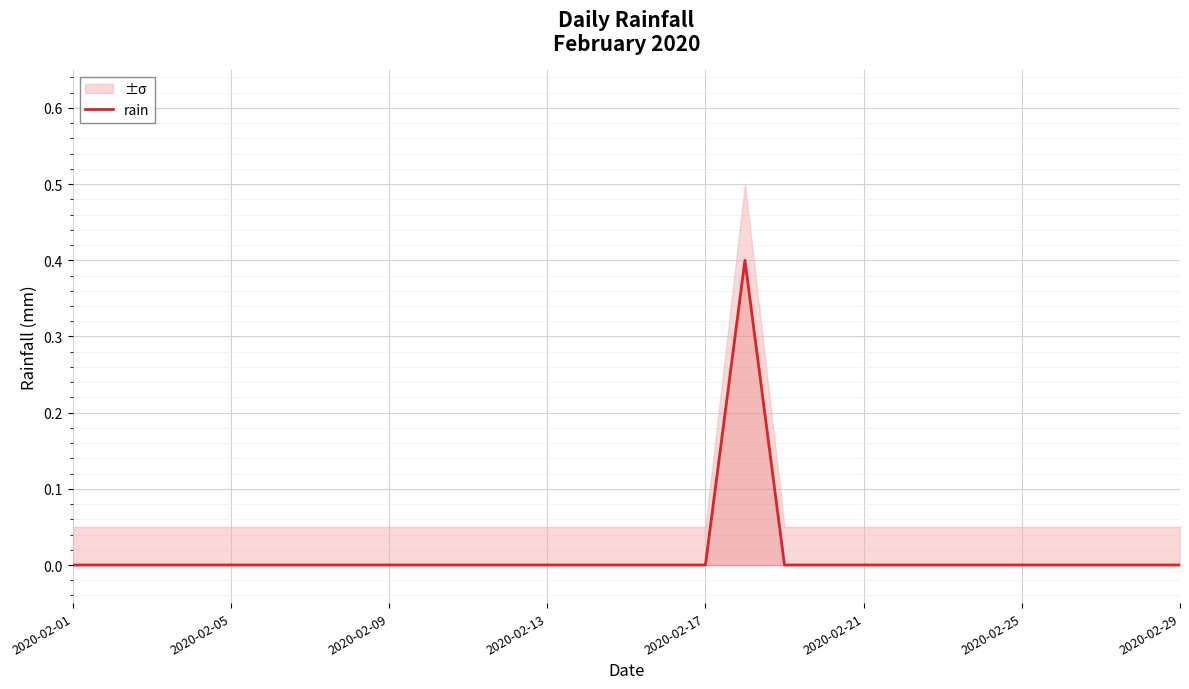

What position from the right is 2020-02-09?

21